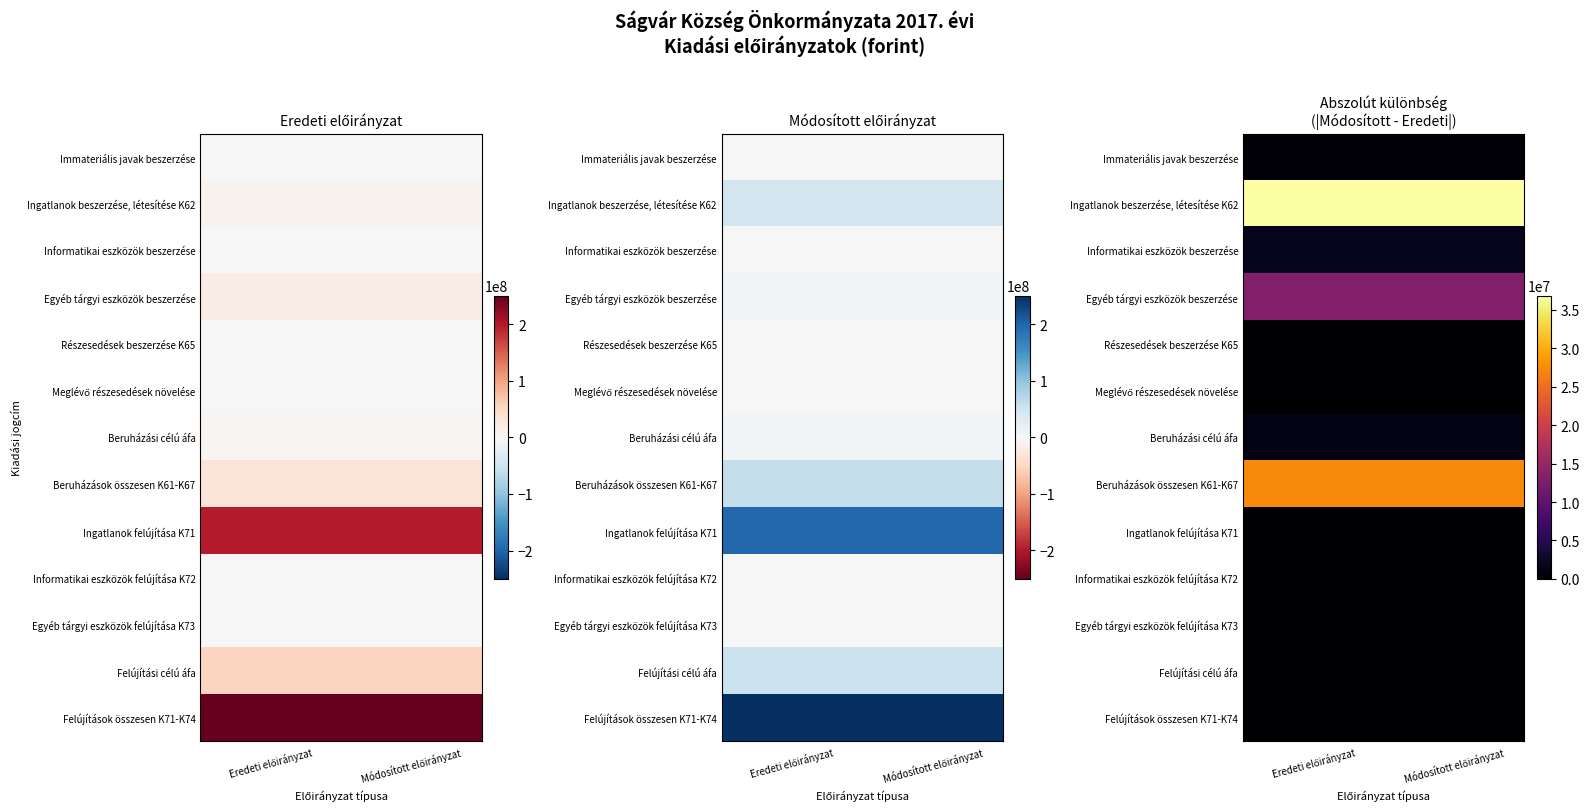

What is the maximum value for Egyéb tárgyi eszközök beszerzése?

13146210